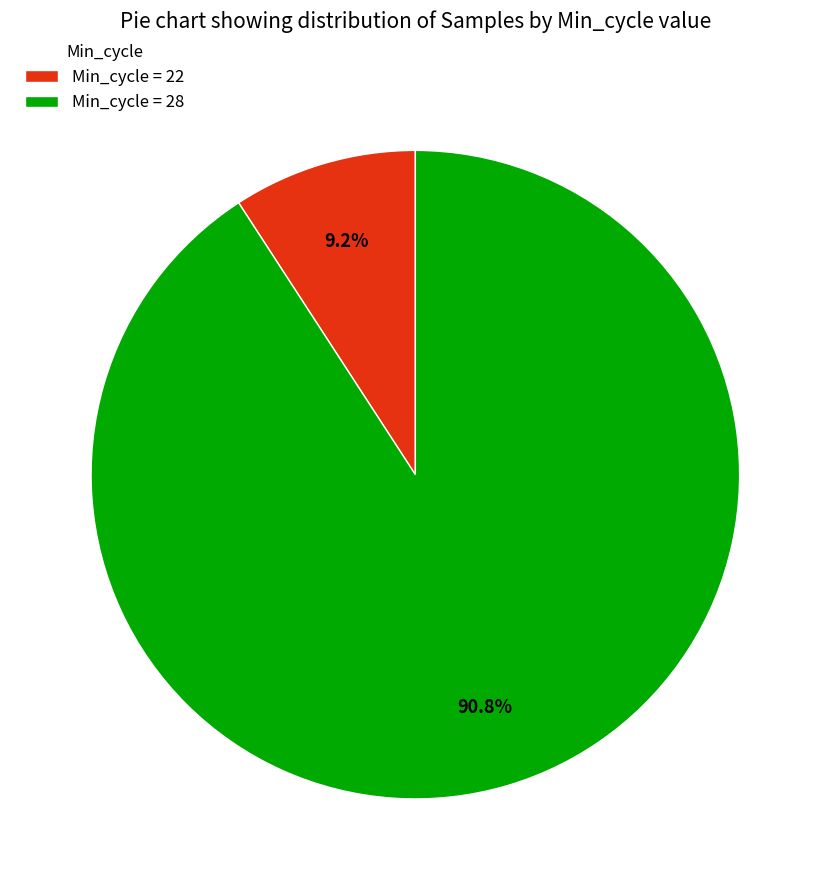

What is the total percentage of Min_cycle = 22 and Min_cycle = 28?

100.0%